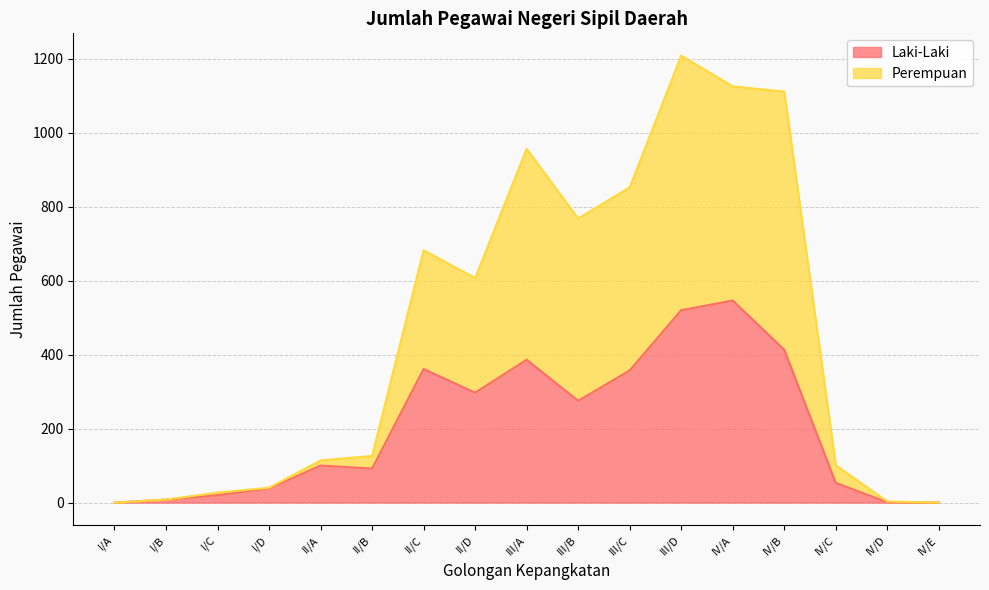

What is the value of the Laki-Laki point at the 6th from the left?

92